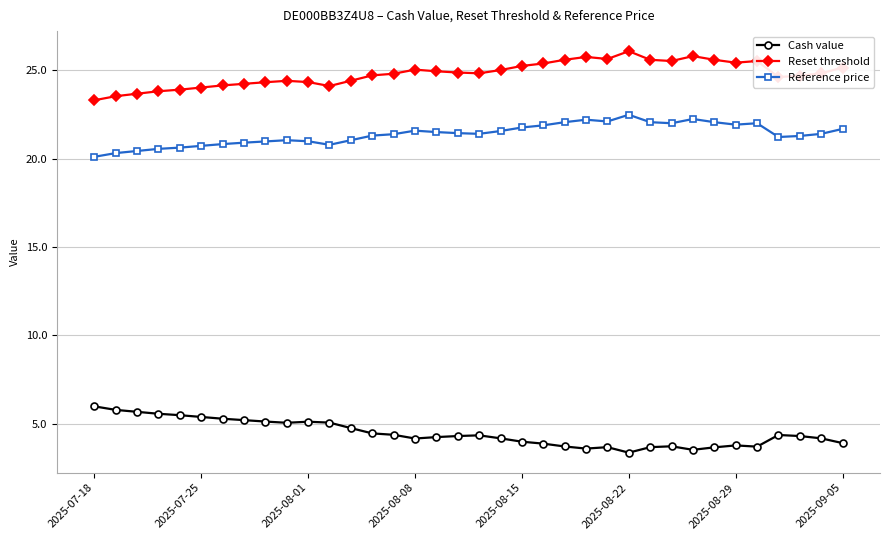

What are all the series names shown in the legend?

Cash value, Reset threshold, Reference price